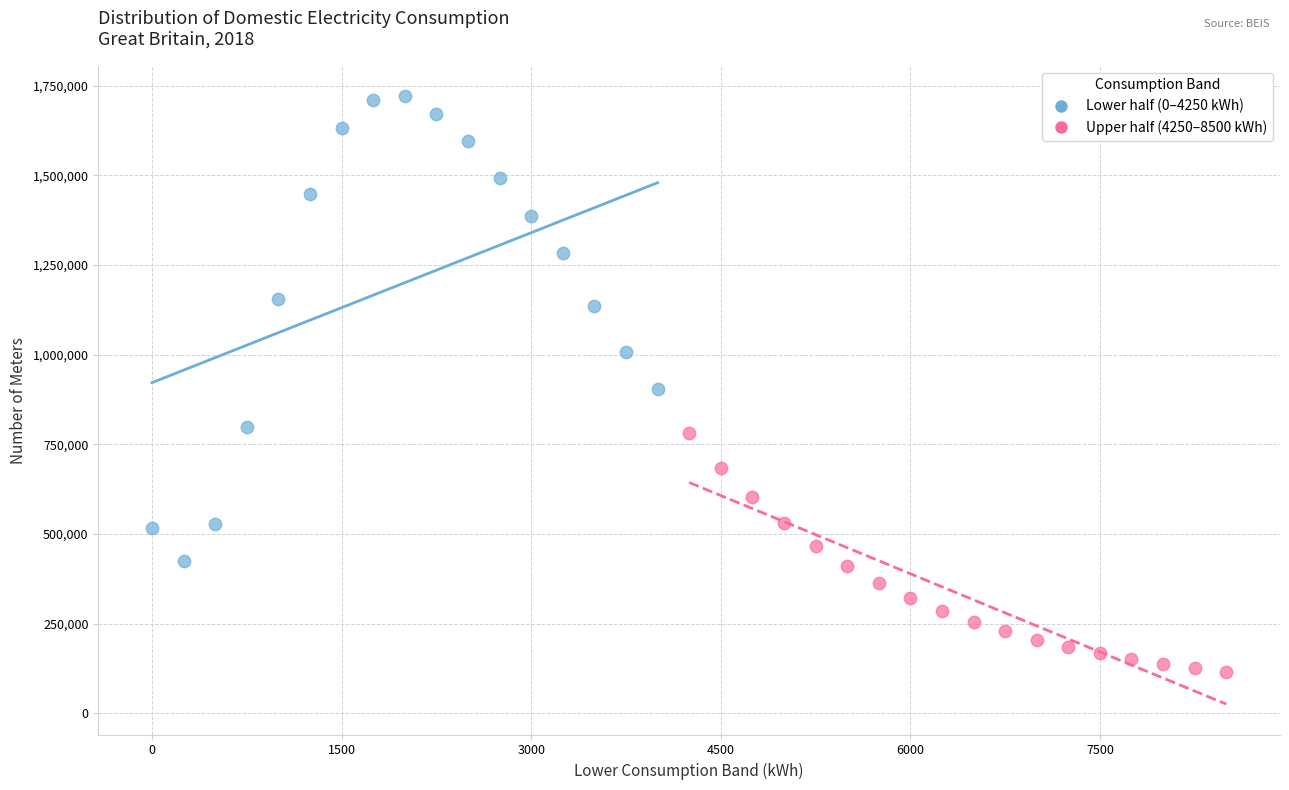

Which series contains the lowest Y value?

Upper half (4250–8500 kWh)